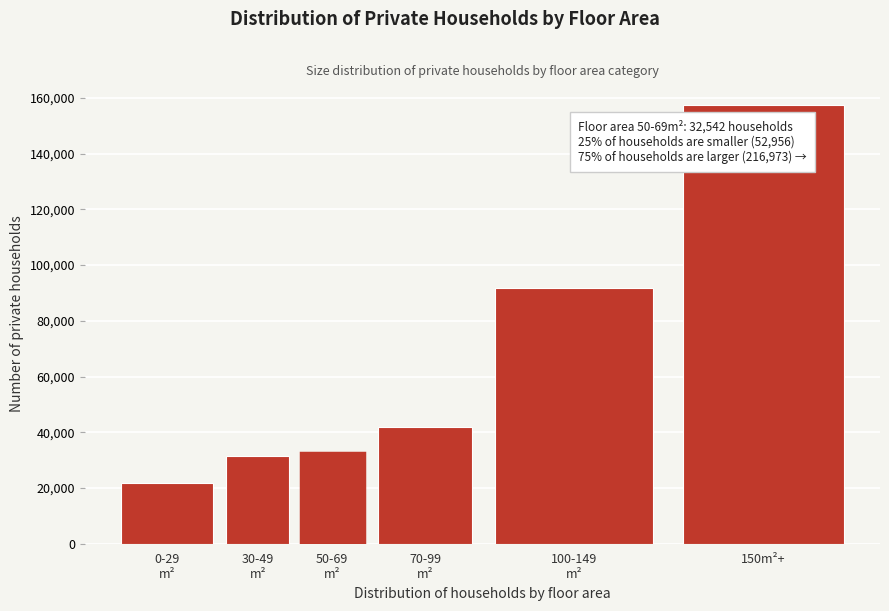

Reading left to right, extract all data points from this chart.

21635	31321	32542	42028	91632	157383